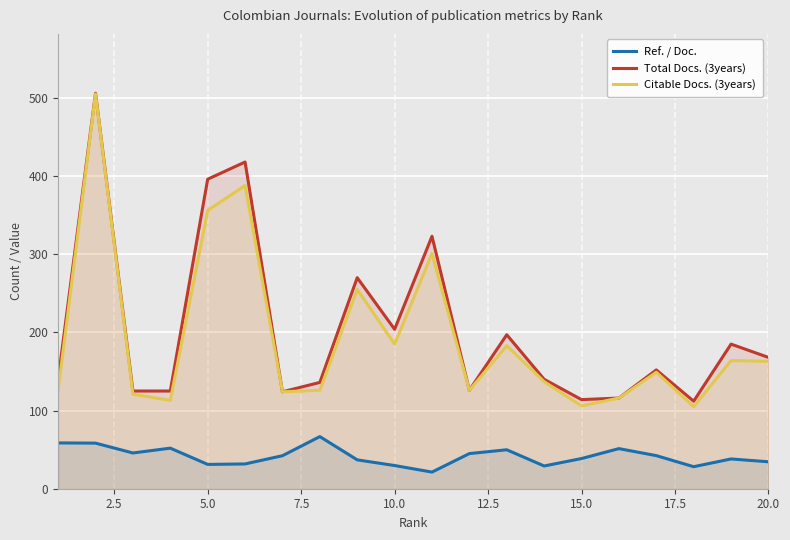

What is the value of the Total Docs. (3years) point at the 6th from the left?

418.0